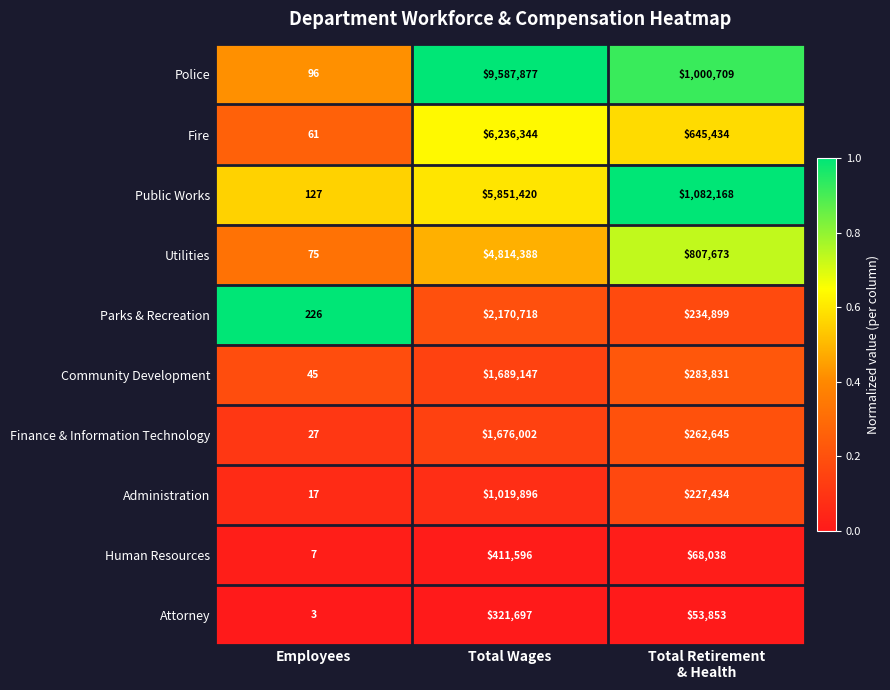

Reading right to left, extract all data points from this chart.

Police: 1000709	9587877	96
Fire: 645434	6236344	61
Public Works: 1082168	5851420	127
Utilities: 807673	4814388	75
Parks & Recreation: 234899	2170718	226
Community Development: 283831	1689147	45
Finance & Information Technology: 262645	1676002	27
Administration: 227434	1019896	17
Human Resources: 68038	411596	7
Attorney: 53853	321697	3